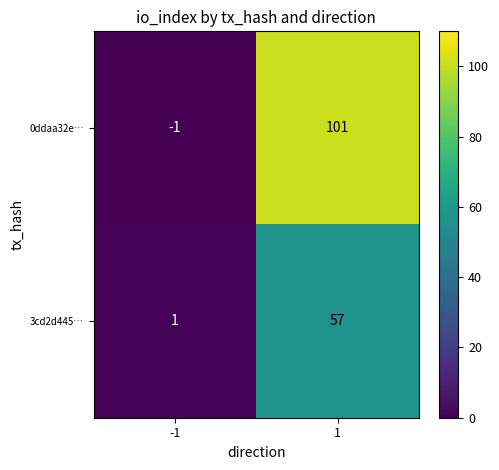

What is the maximum value shown in the chart?

101